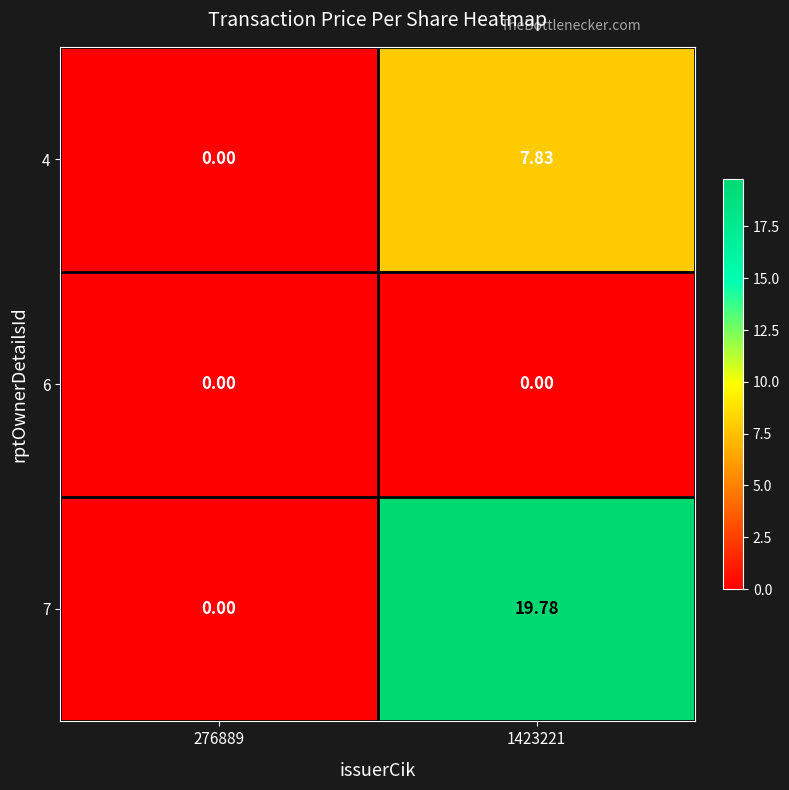

Reading left to right, list all the values displayed in this chart.

4: 276889=0.0	1423221=7.8
6: 276889=0.0	1423221=0.0
7: 276889=0.0	1423221=19.8